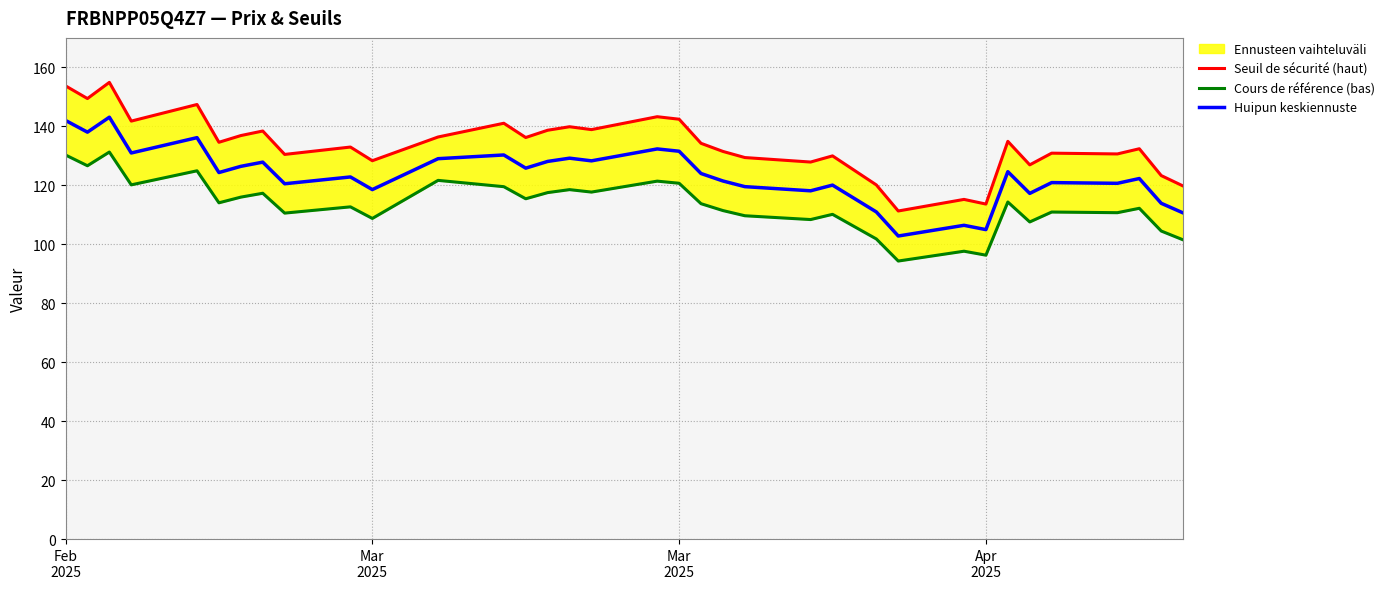

What is the difference between the second highest and minimum values in the Seuil de sécurité (haut) series?

42.4